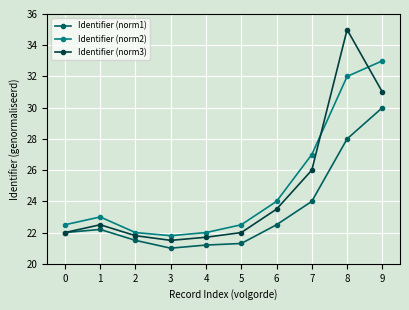

What is the minimum value shown in the chart?

21.0